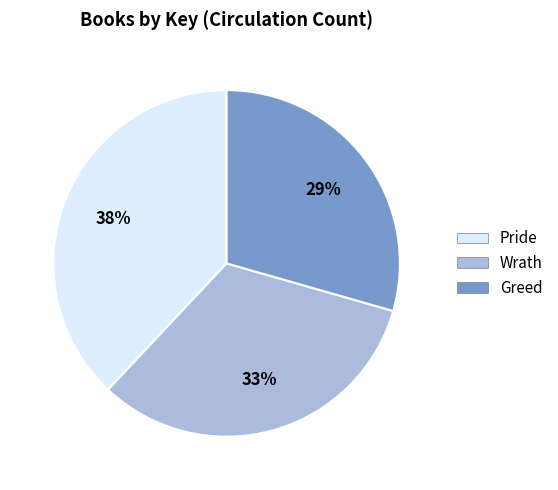

To the nearest percent, what portion does Wrath represent?

33%